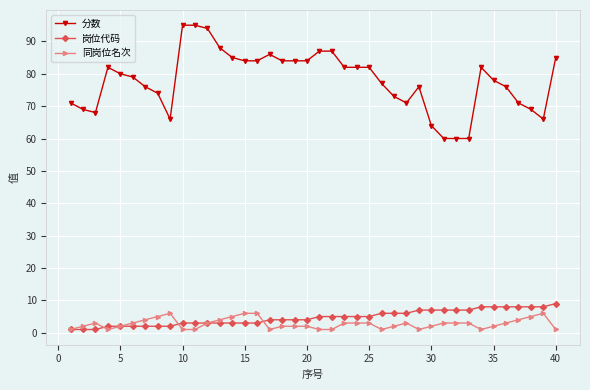

At how many categories does at least one series exceed 44?

40